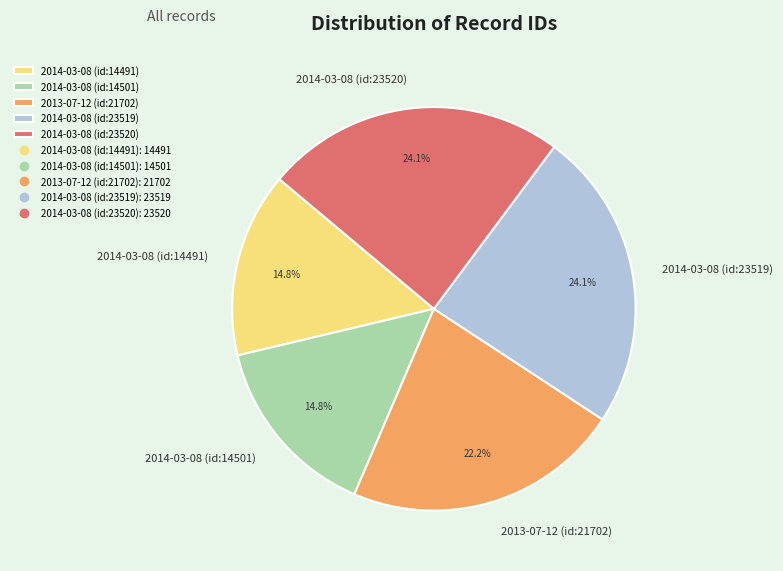

Combined, do 2014-03-08 (id:14491) and 2014-03-08 (id:23519) account for over 50%?

No